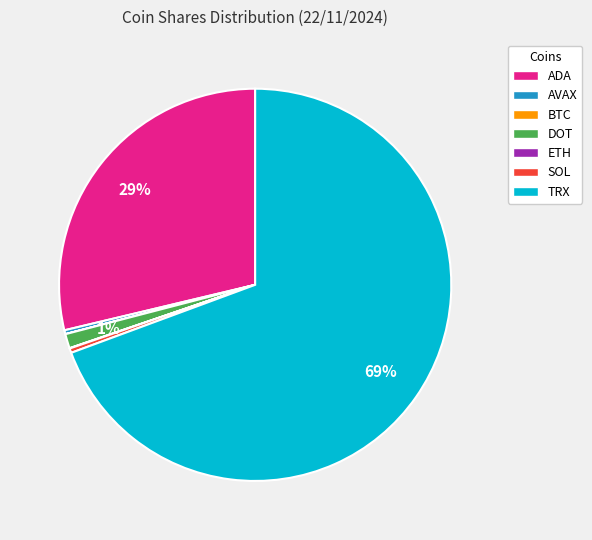

Which slice is the largest?

TRX